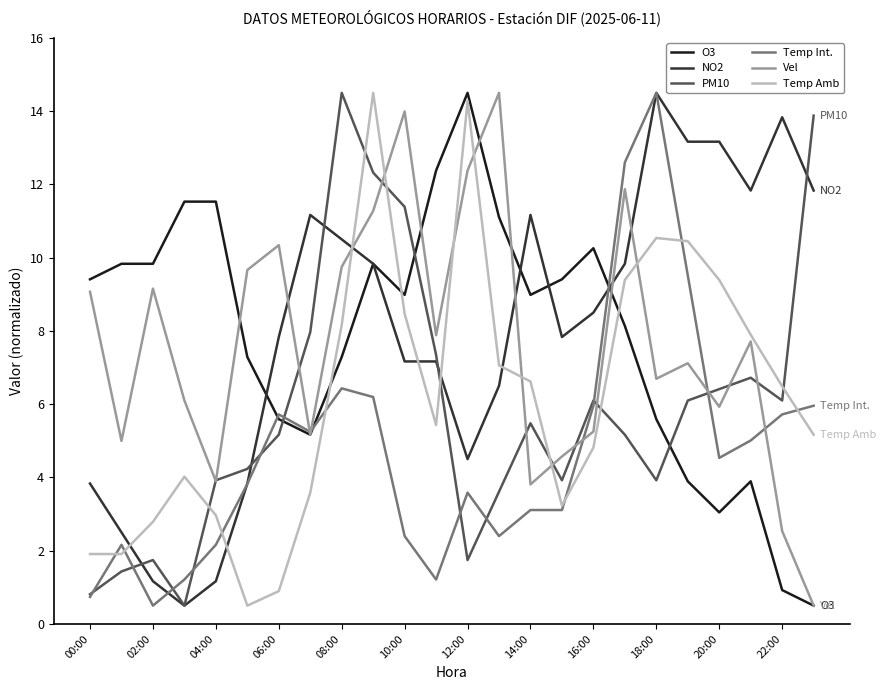

What is the greatest value displayed?

14.5